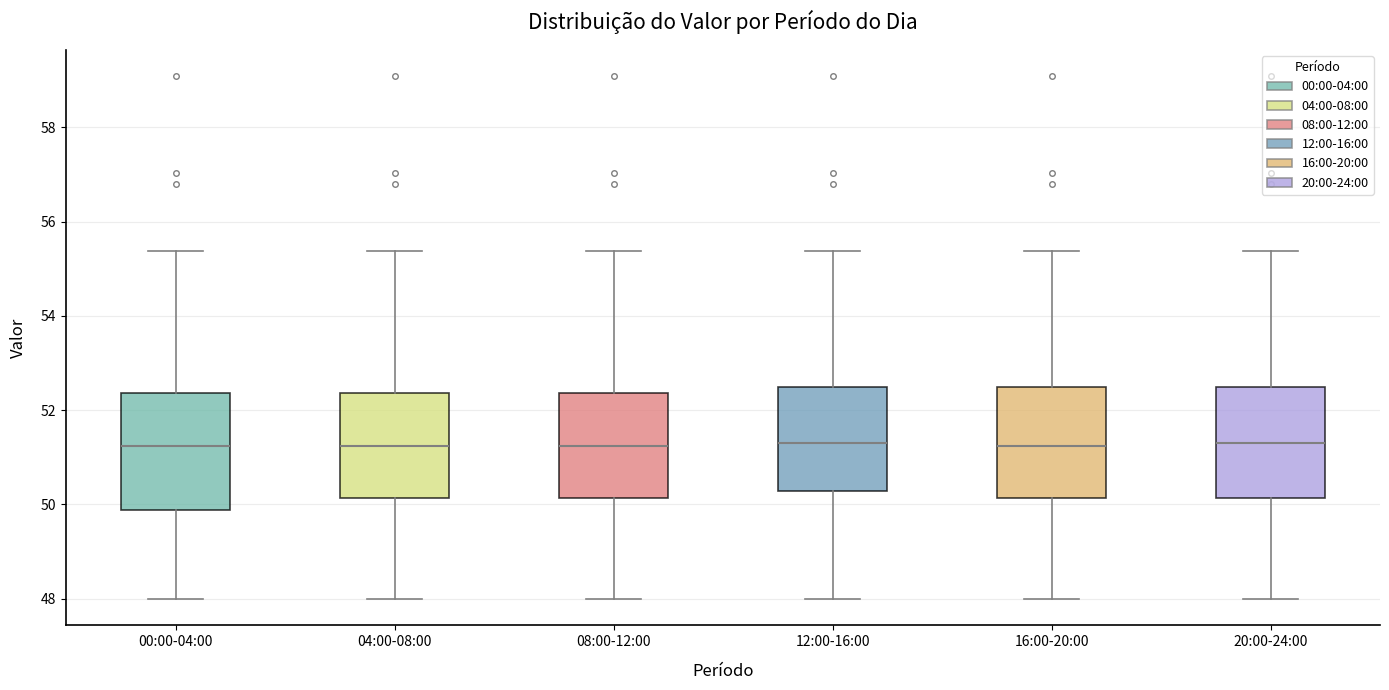

Reading left to right, transcribe this box plot: for each box, give where its median line is, the range the box spans, and where its two whiskers end, as read against the y-axis. The values are not printed on the chart, so give them approximately, as read against the axis.

00:00-04:00: median 51.2, box 49.8 to 52.4, whiskers 48.0 to 55.4
04:00-08:00: median 51.2, box 50.2 to 52.4, whiskers 48.0 to 55.4
08:00-12:00: median 51.2, box 50.2 to 52.4, whiskers 48.0 to 55.4
12:00-16:00: median 51.4, box 50.2 to 52.4, whiskers 48.0 to 55.4
16:00-20:00: median 51.2, box 50.2 to 52.4, whiskers 48.0 to 55.4
20:00-24:00: median 51.4, box 50.2 to 52.4, whiskers 48.0 to 55.4